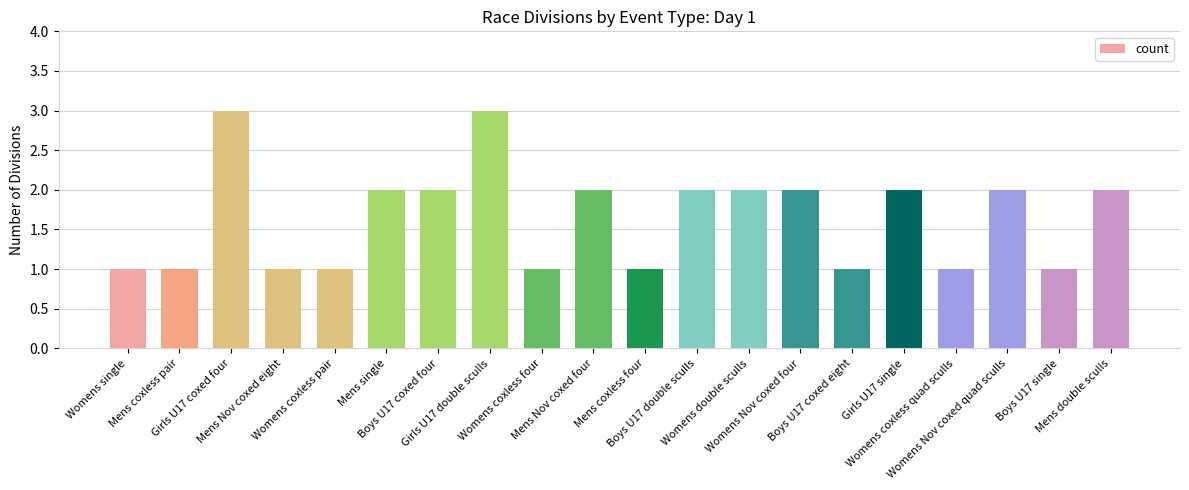

Between Boys U17 coxed eight and Girls U17 coxed four, which is larger?

Girls U17 coxed four